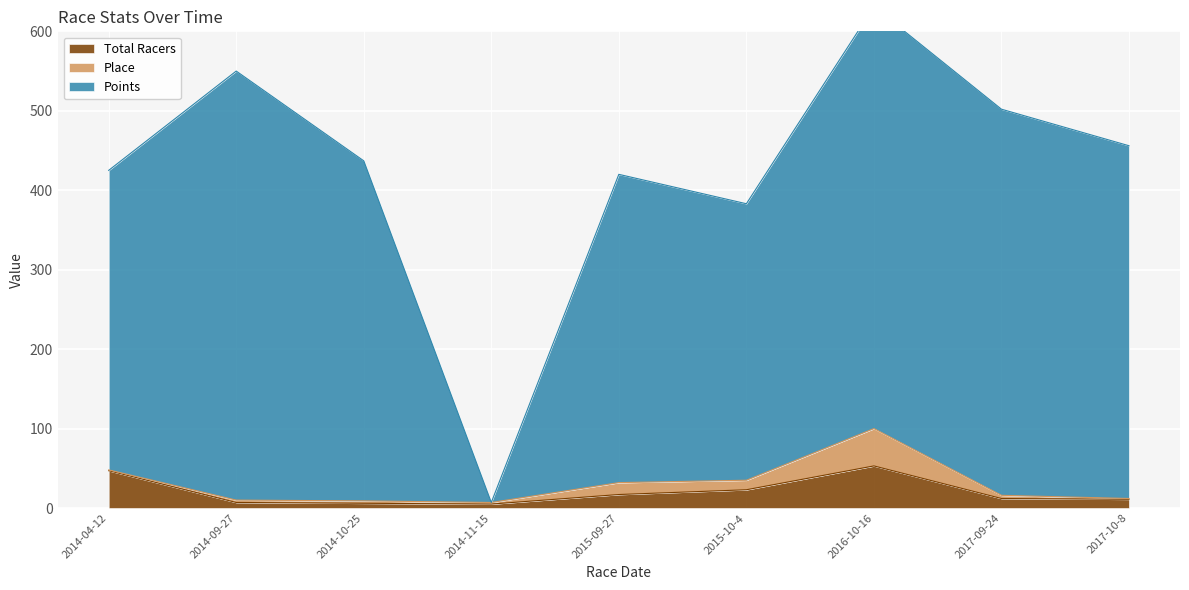

What is the maximum value for Total Racers?

53